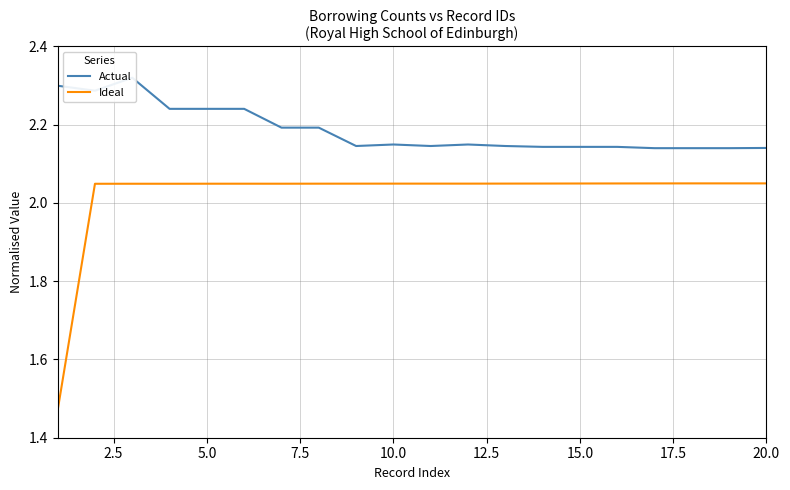

Does the chart have visible grid lines?

Yes